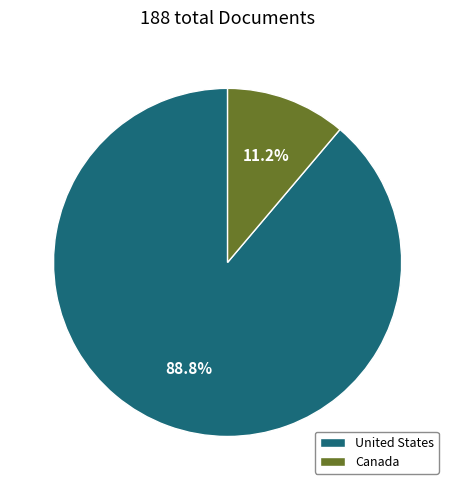

To the nearest percent, what is the difference between the Canada and United States slice percentages?

78%